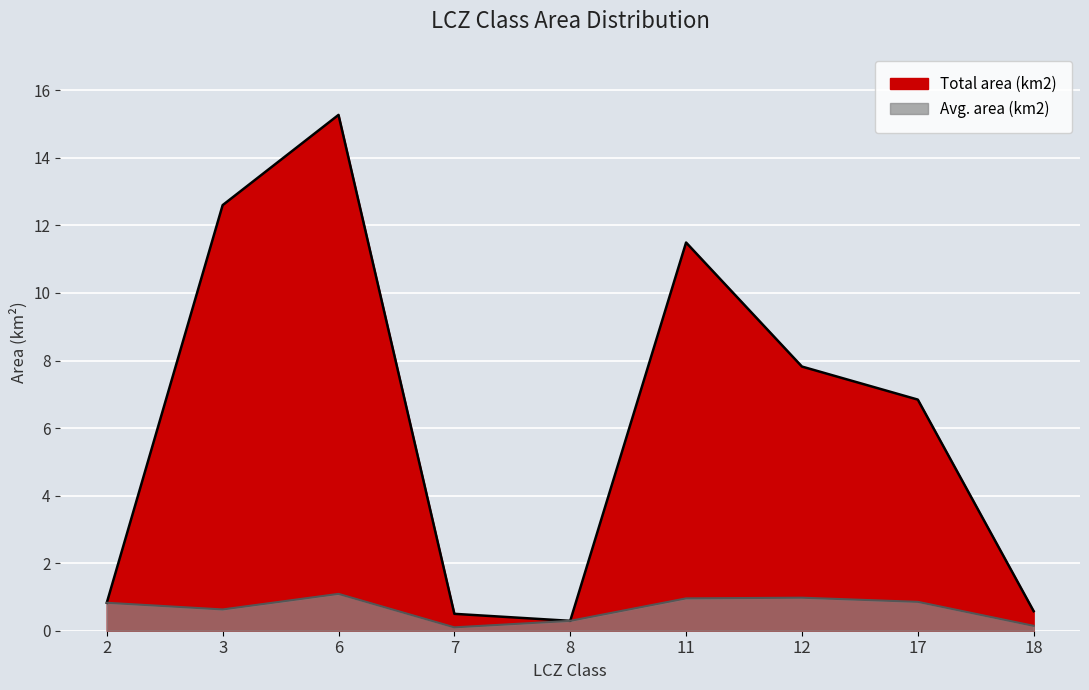

Reading left to right, transcribe all the data shown in this chart.

Total area (km2): 0.8	12.6	15.3	0.5	0.3	11.5	7.8	6.8	0.6
Avg. area (km2): 0.8	0.6	1.1	0.1	0.3	1.0	1.0	0.9	0.1